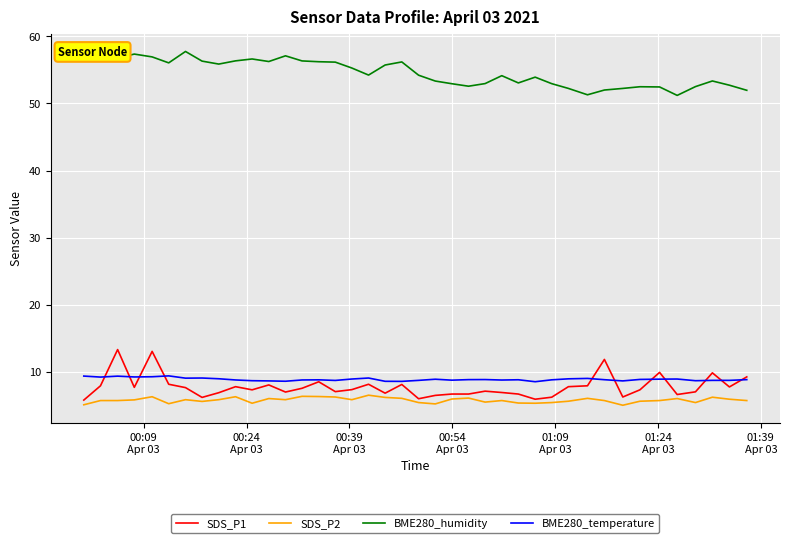

True or false: SDS_P2 and BME280_humidity cross at least once.

False